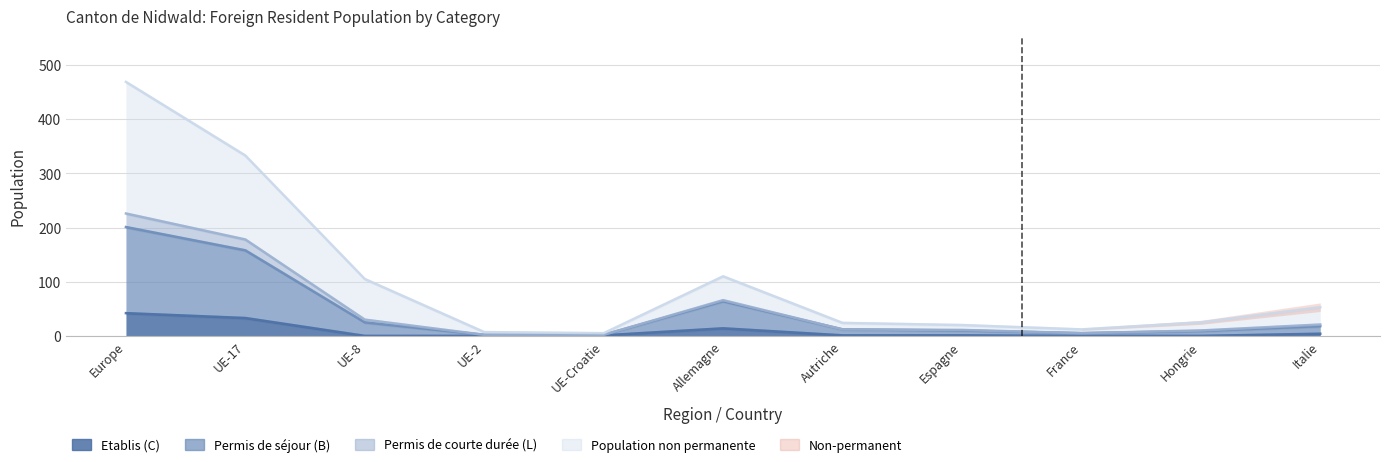

Is the value of Permis de séjour (B) at Italie greater than the value of Etablis (C) at Espagne?

Yes